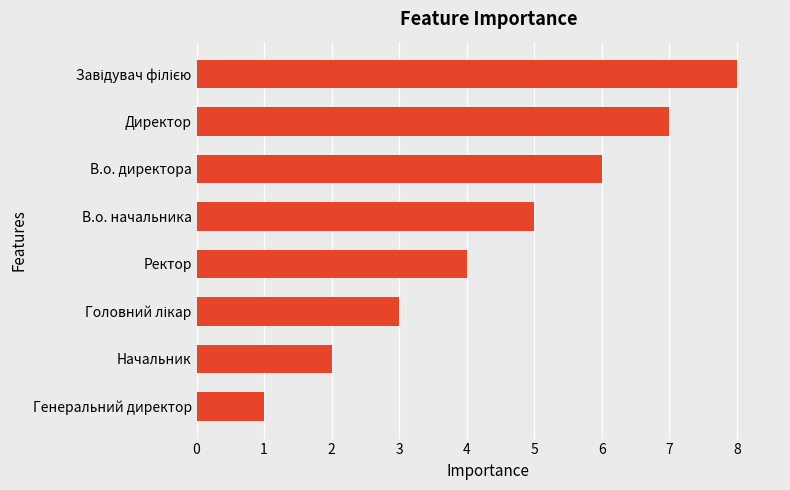

Count the values in the range 3 to 7.

5